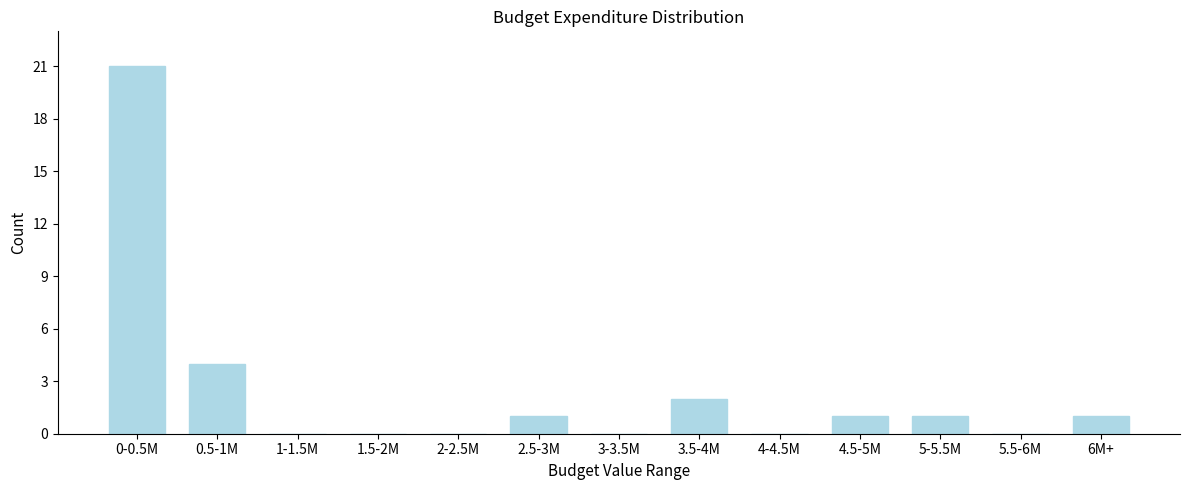

Reading left to right, list all the values displayed in this chart.

0-0.5M=21	0.5-1M=4	1-1.5M=0	1.5-2M=0	2-2.5M=0	2.5-3M=1	3-3.5M=0	3.5-4M=2	4-4.5M=0	4.5-5M=1	5-5.5M=1	5.5-6M=0	6M+=1